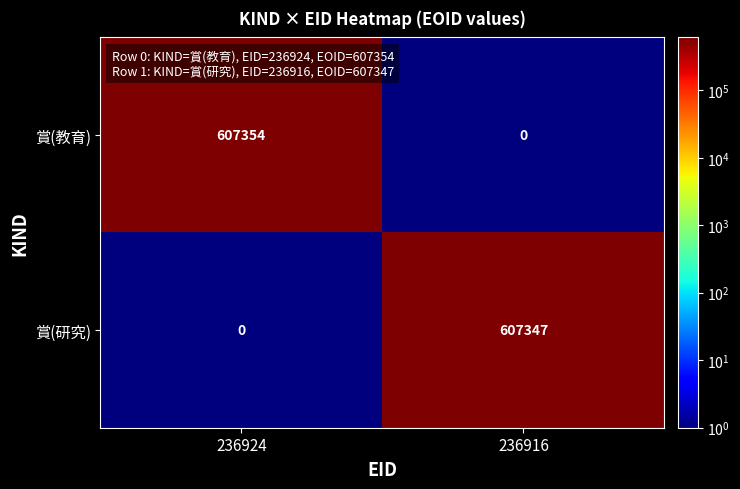

Is it true that 賞(教育) equals 358407 at 236916?

False